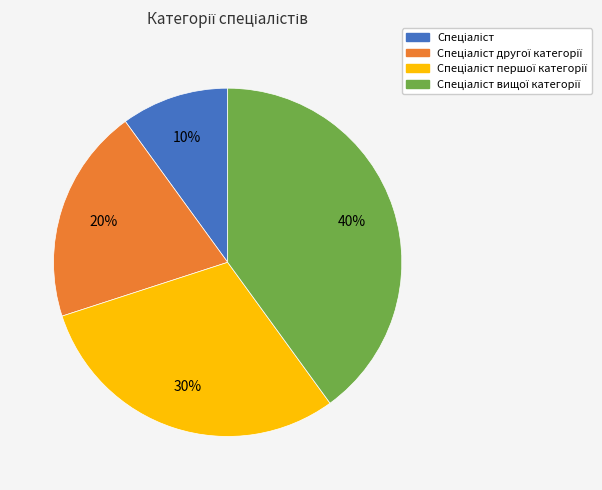

To the nearest percent, what is the average slice percentage?

25%